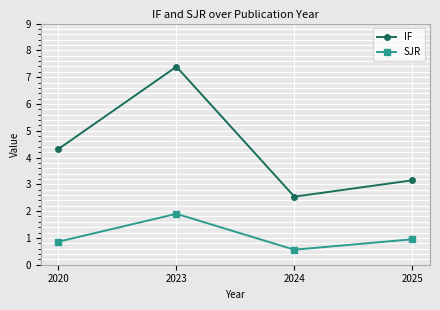

How many categories are shown in the chart?

4